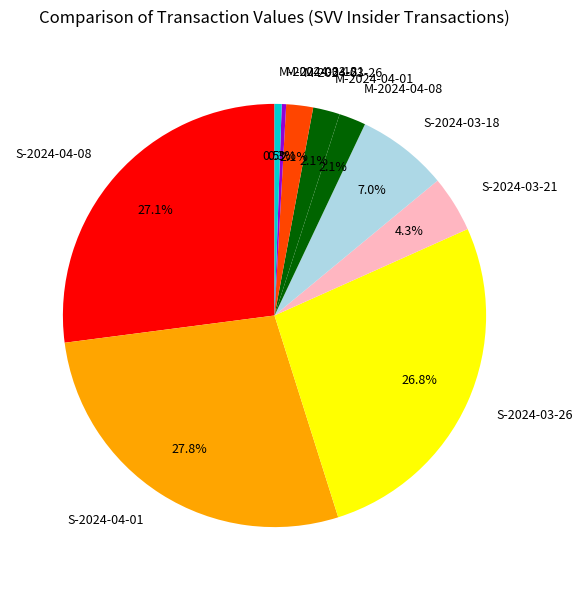

How many segments does this pie chart have?

10